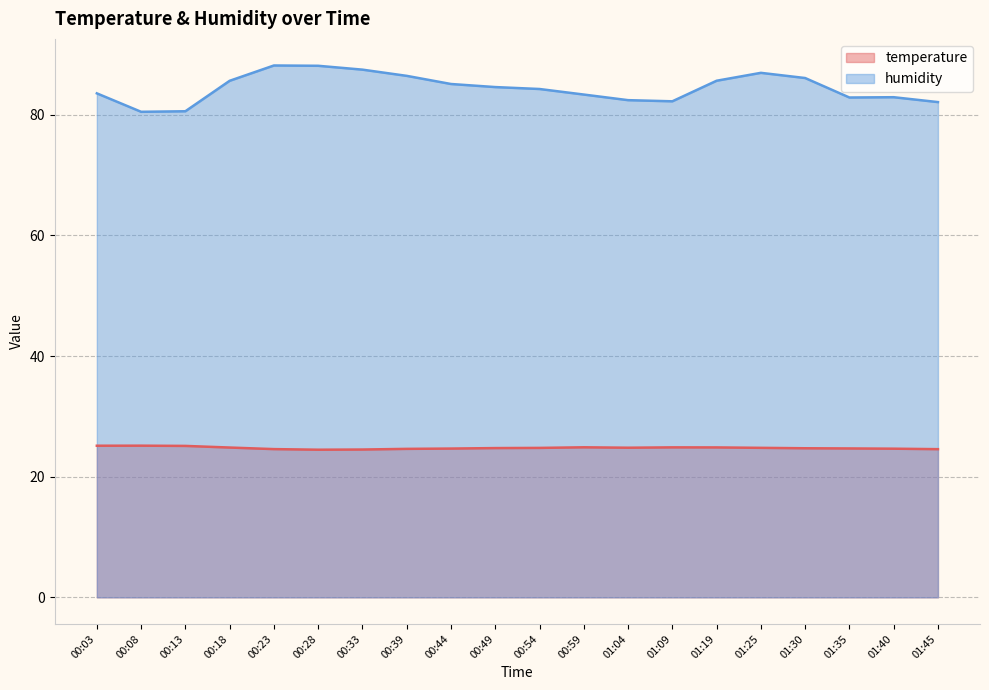

What is the total value across all series at 00:33?

112.0